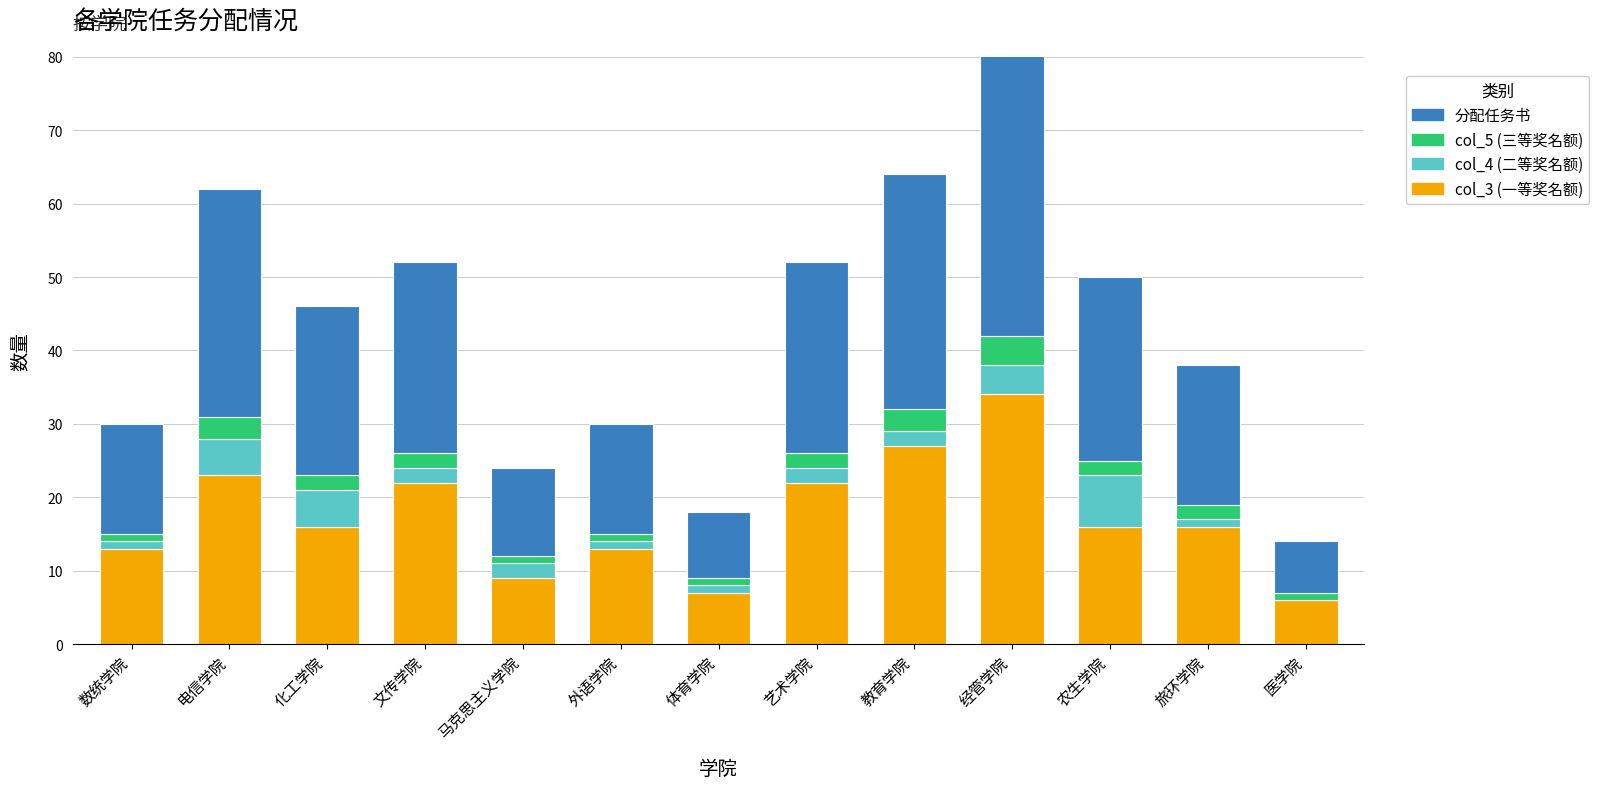

At which label does col_3 (一等奖名额) reach its minimum?

医学院